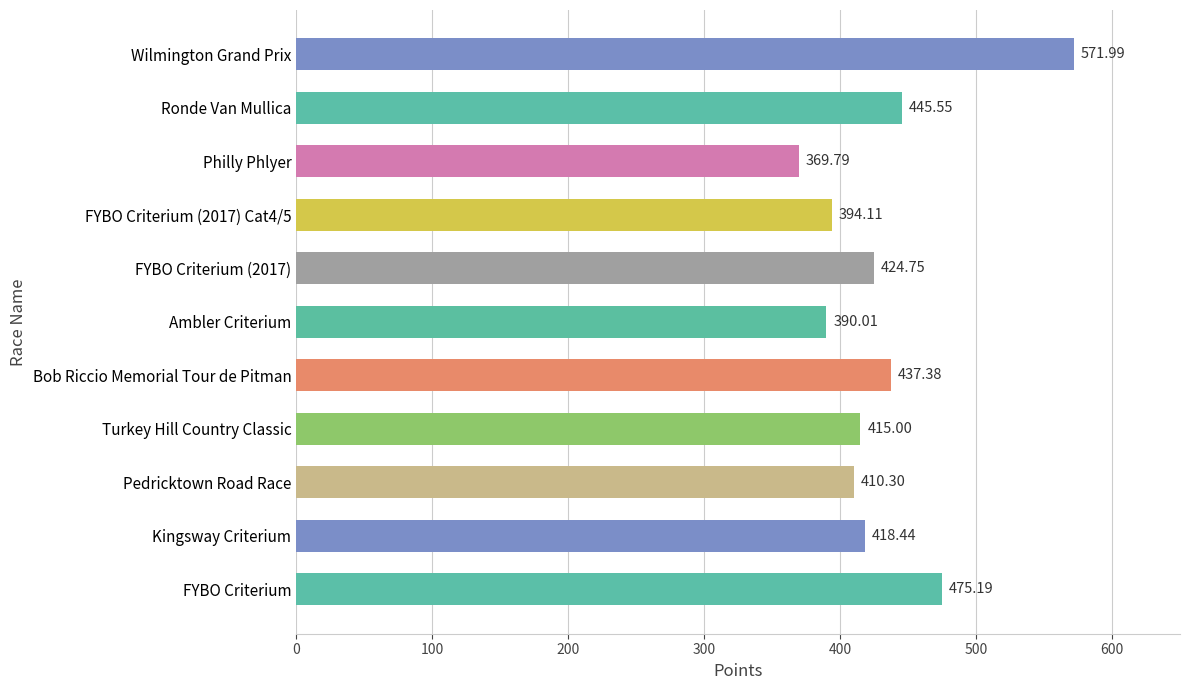

What is the sum of all values?

4752.5